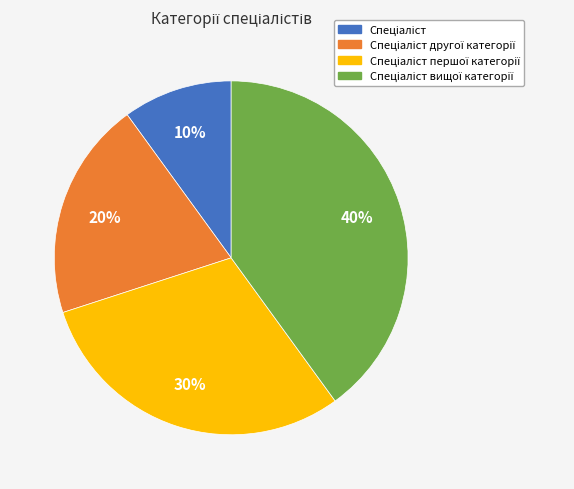

Is there any slice that represents more than half of the pie?

No